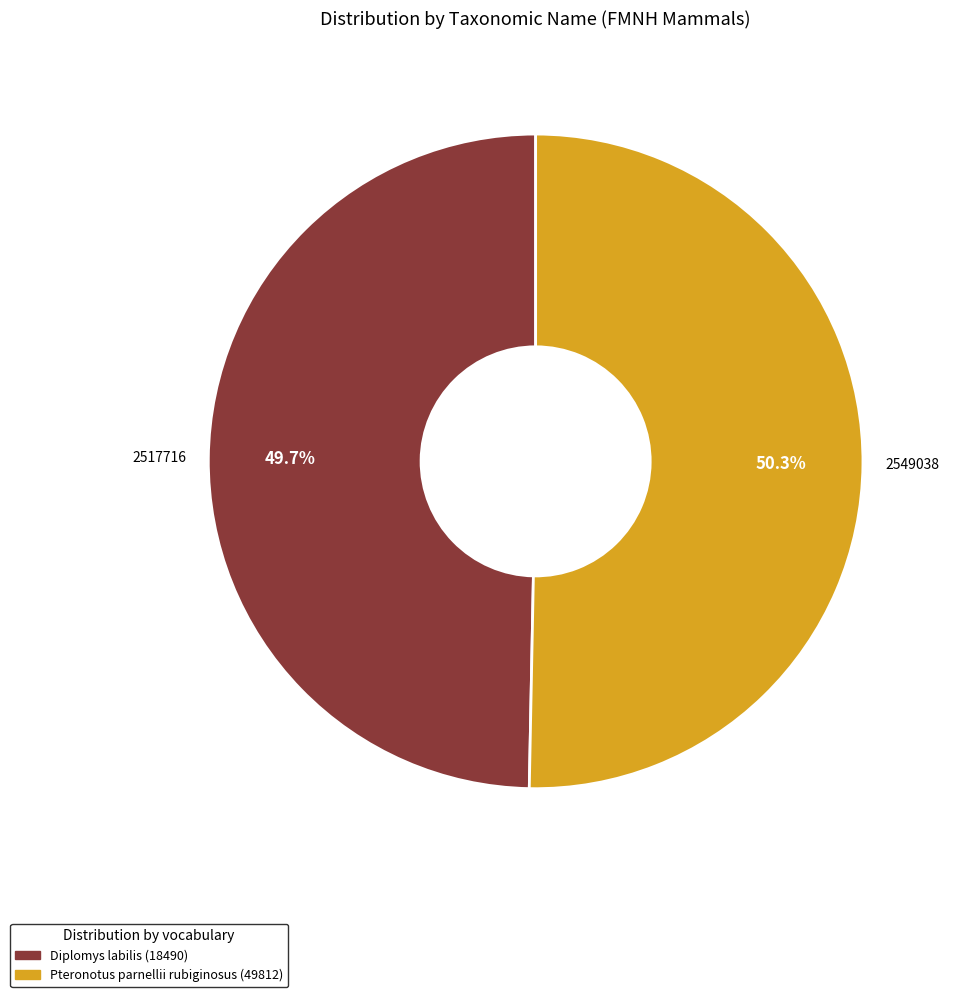

Is there a majority slice in this chart?

Yes